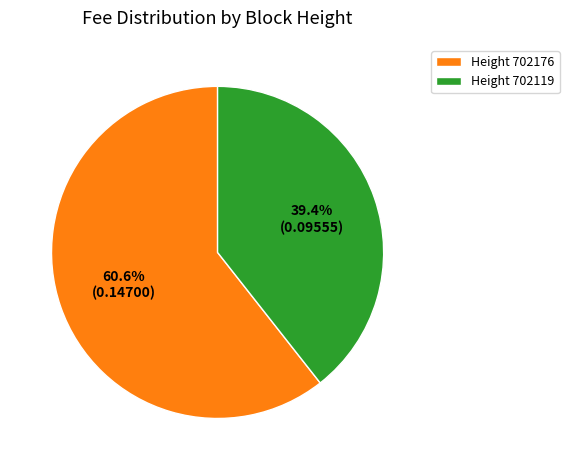

To the nearest percent, what is the difference between the largest and smallest slice percentages?

21%